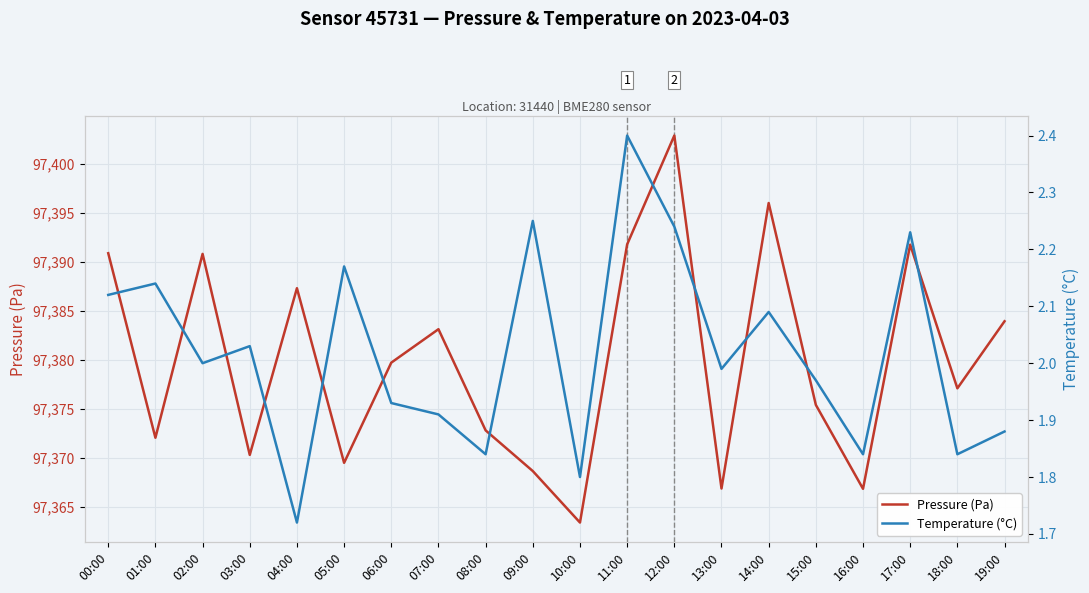

Between 03:00 and 04:00, which series saw the biggest shift?

Pressure (Pa)